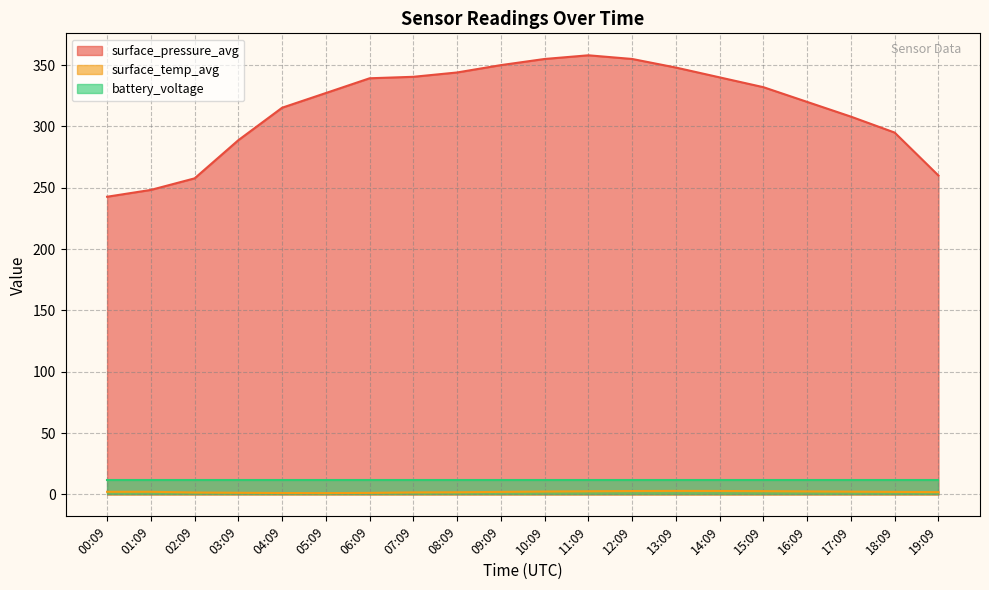

True or false: surface_pressure_avg and surface_temp_avg intersect in this chart.

False